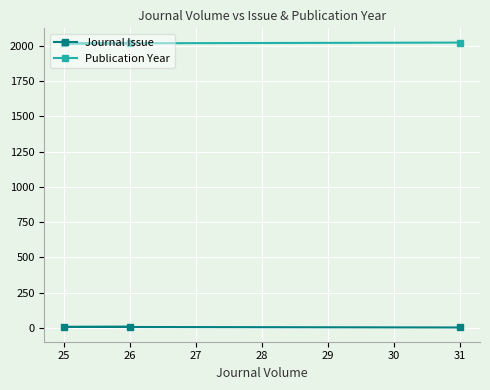

At how many categories does at least one series exceed 1113?

3